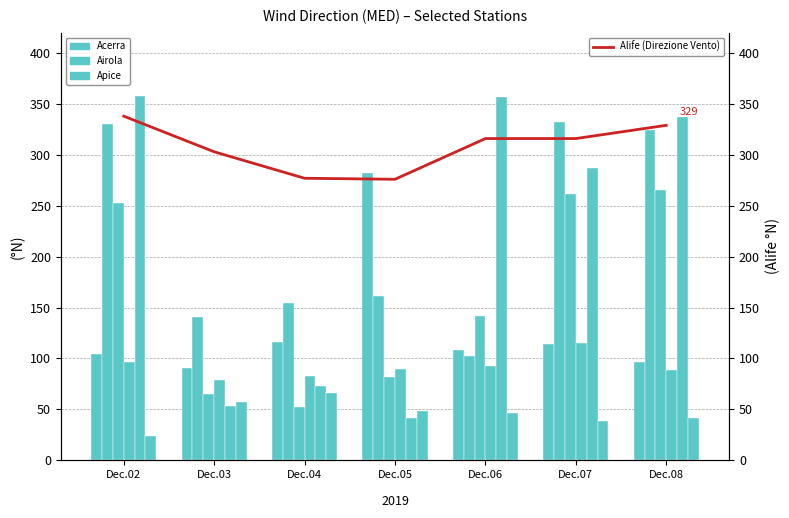

Which series has the largest range (max minus min)?

Boscotrecase